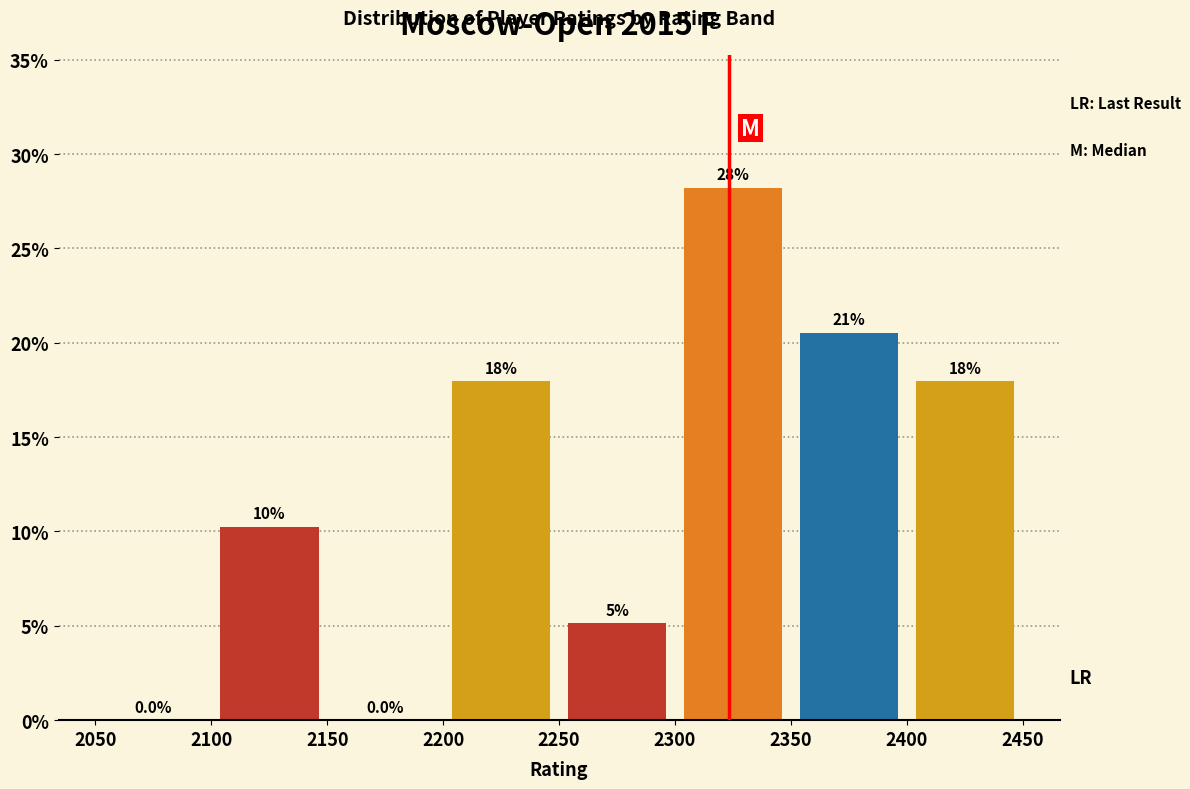

Over which range of the x-axis is the bar tallest?

2300 to 2350